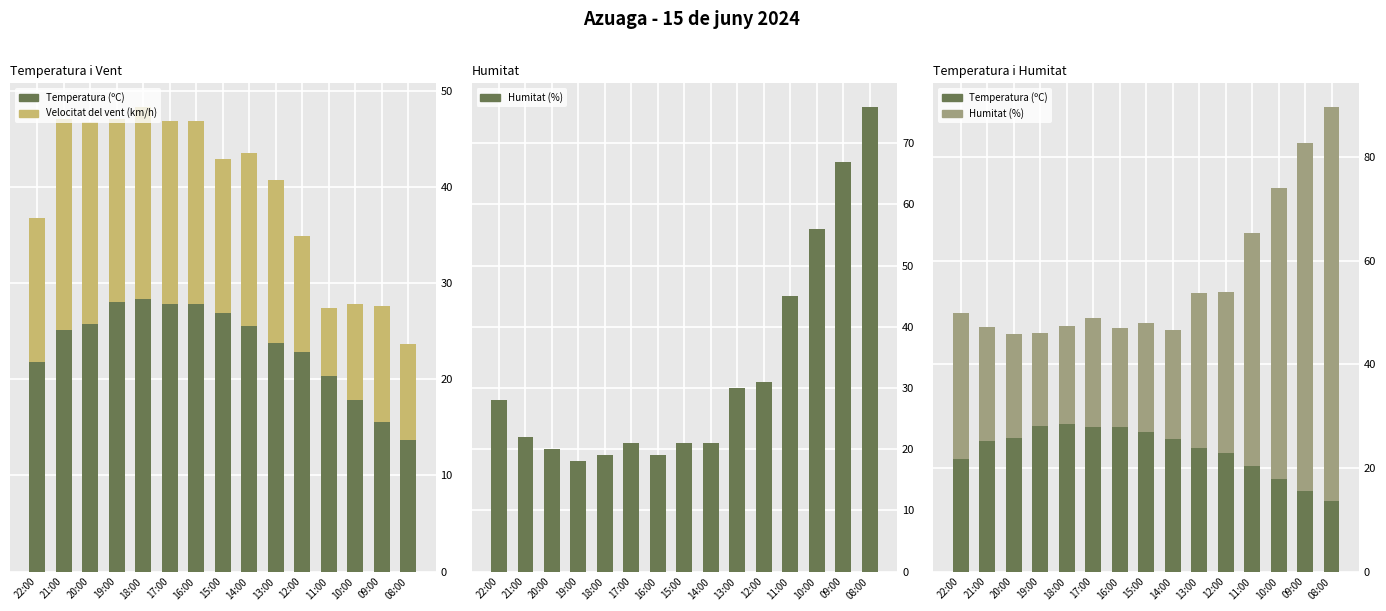

How many bars are there in total?

45